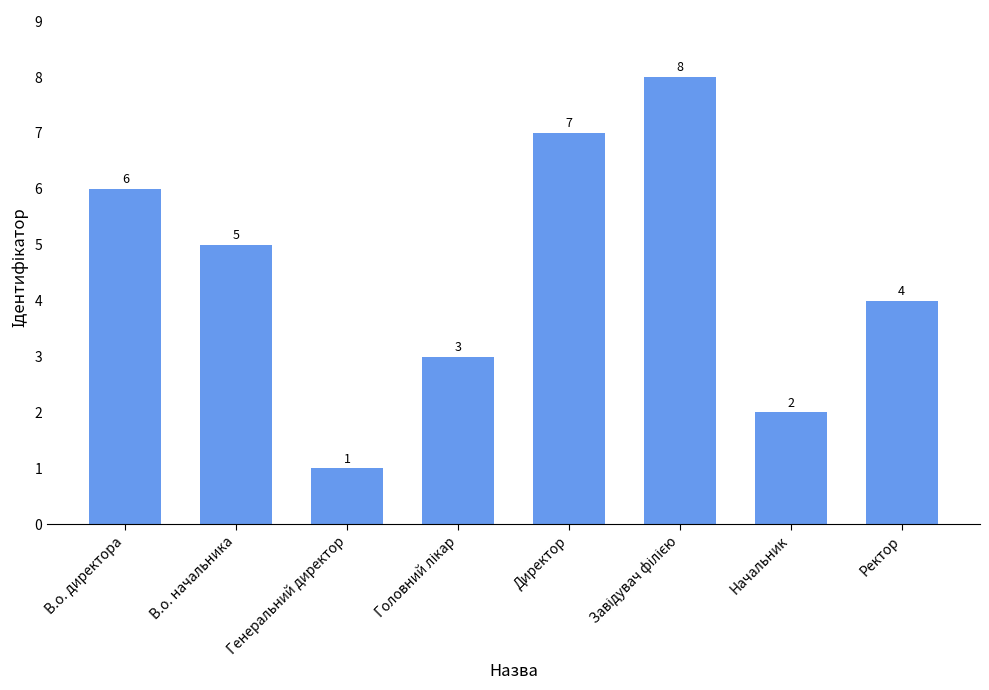

Does the chart contain any negative values?

No